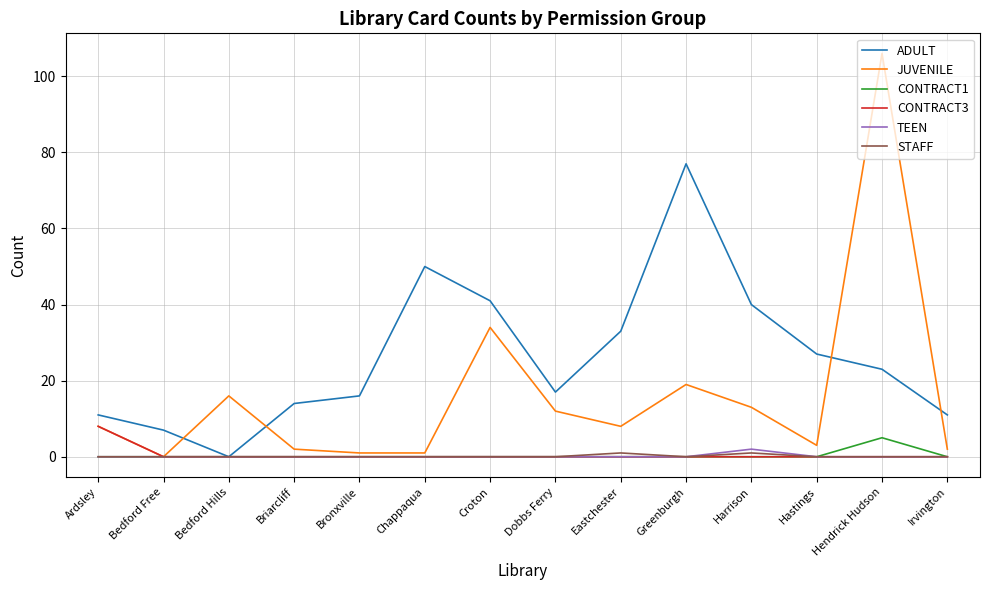

Reading right to left, list all the values displayed in this chart.

ADULT: Irvington=11	Hendrick Hudson=23	Hastings=27	Harrison=40	Greenburgh=77	Eastchester=33	Dobbs Ferry=17	Croton=41	Chappaqua=50	Bronxville=16	Briarcliff=14	Bedford Hills=0	Bedford Free=7	Ardsley=11
JUVENILE: Irvington=2	Hendrick Hudson=106	Hastings=3	Harrison=13	Greenburgh=19	Eastchester=8	Dobbs Ferry=12	Croton=34	Chappaqua=1	Bronxville=1	Briarcliff=2	Bedford Hills=16	Bedford Free=0	Ardsley=8
CONTRACT1: Irvington=0	Hendrick Hudson=5	Hastings=0	Harrison=0	Greenburgh=0	Eastchester=0	Dobbs Ferry=0	Croton=0	Chappaqua=0	Bronxville=0	Briarcliff=0	Bedford Hills=0	Bedford Free=0	Ardsley=0
CONTRACT3: Irvington=0	Hendrick Hudson=0	Hastings=0	Harrison=0	Greenburgh=0	Eastchester=0	Dobbs Ferry=0	Croton=0	Chappaqua=0	Bronxville=0	Briarcliff=0	Bedford Hills=0	Bedford Free=0	Ardsley=8
TEEN: Irvington=0	Hendrick Hudson=0	Hastings=0	Harrison=2	Greenburgh=0	Eastchester=0	Dobbs Ferry=0	Croton=0	Chappaqua=0	Bronxville=0	Briarcliff=0	Bedford Hills=0	Bedford Free=0	Ardsley=0
STAFF: Irvington=0	Hendrick Hudson=0	Hastings=0	Harrison=1	Greenburgh=0	Eastchester=1	Dobbs Ferry=0	Croton=0	Chappaqua=0	Bronxville=0	Briarcliff=0	Bedford Hills=0	Bedford Free=0	Ardsley=0